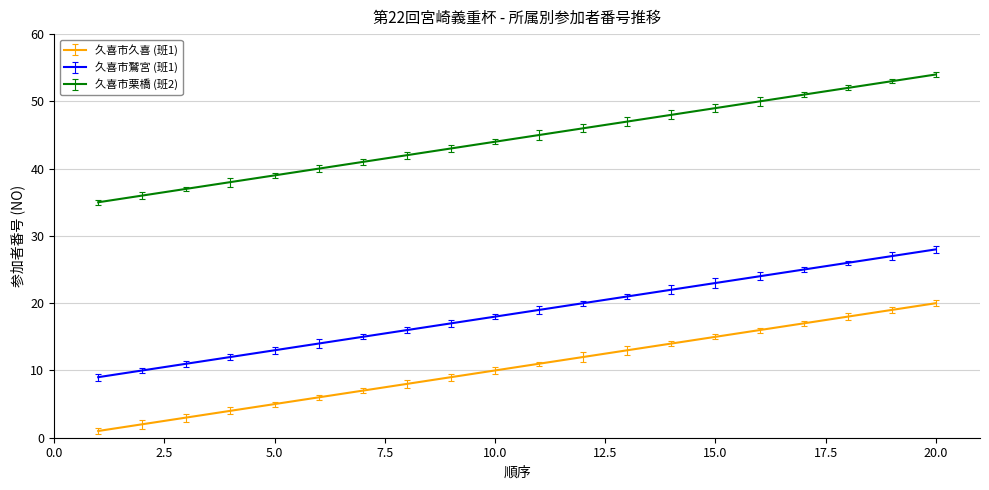

Reading left to right, list all the values displayed in this chart.

久喜市久喜 (班1): 1	2	3	4	5	6	7	8	9	10	11	12	13	14	15	16	17	18	19	20
久喜市鷲宮 (班1): 9	10	11	12	13	14	15	16	17	18	19	20	21	22	23	24	25	26	27	28
久喜市栗橋 (班2): 35	36	37	38	39	40	41	42	43	44	45	46	47	48	49	50	51	52	53	54